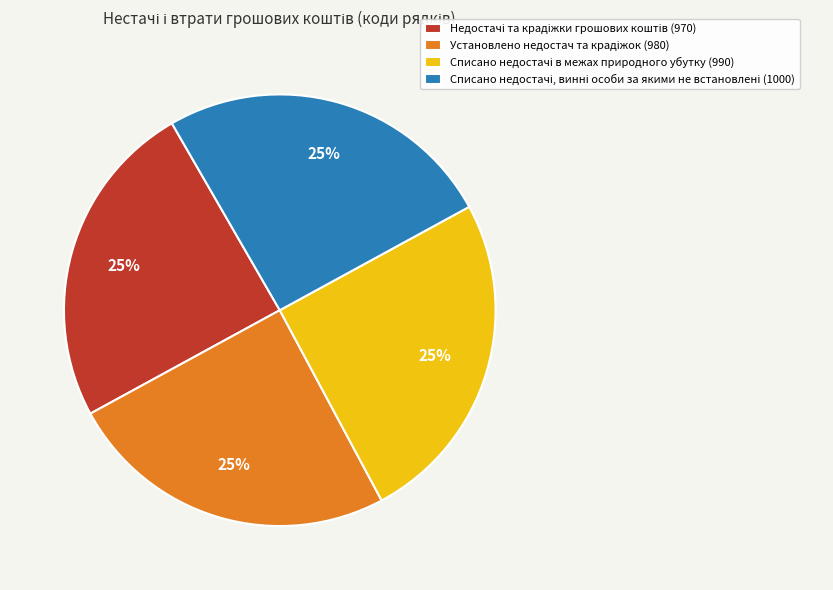

To the nearest percent, what is the average slice percentage?

25%